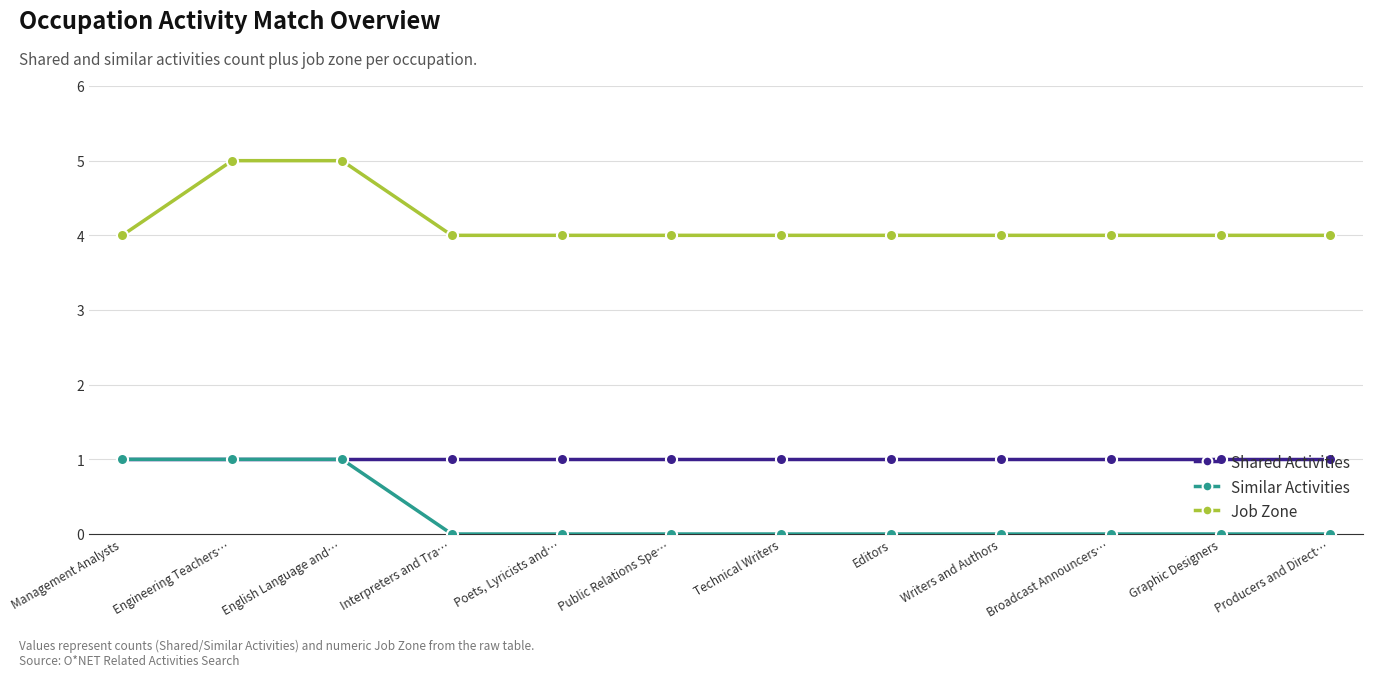

What are all the series names shown in the legend?

Shared Activities, Similar Activities, Job Zone